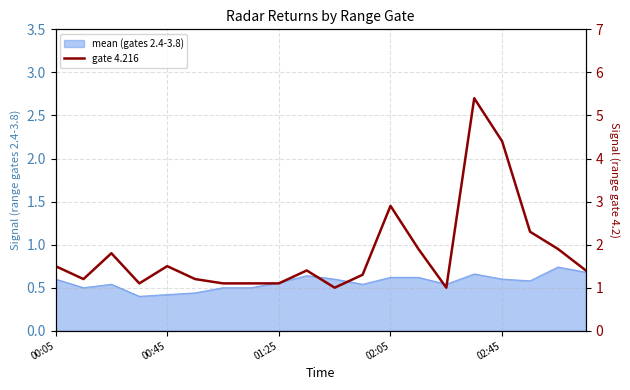

Rank the categories by value from lowest to highest.

10, 14, 02:05, 6, 7, 8, 00:45, 5, 11, 9, 19, 00:05, 02:45, 01:25, 13, 18, 17, 12, 16, 15